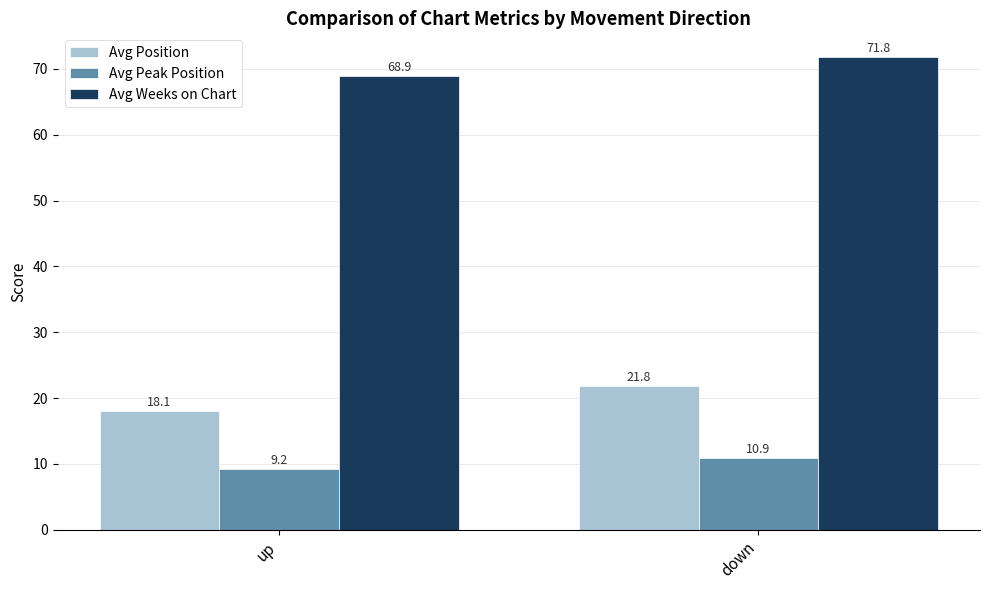

Where does the Avg Position series first go above 21?

down